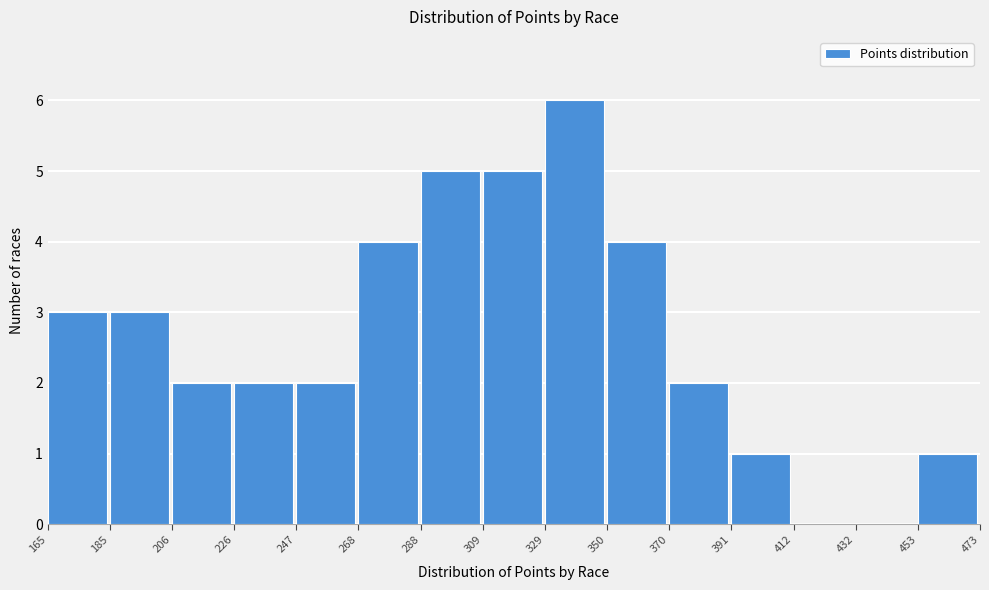

How tall is the bar that spans 288 to 309 on the x-axis? The values are not printed on the chart, so give them approximately, as read against the axis.

5